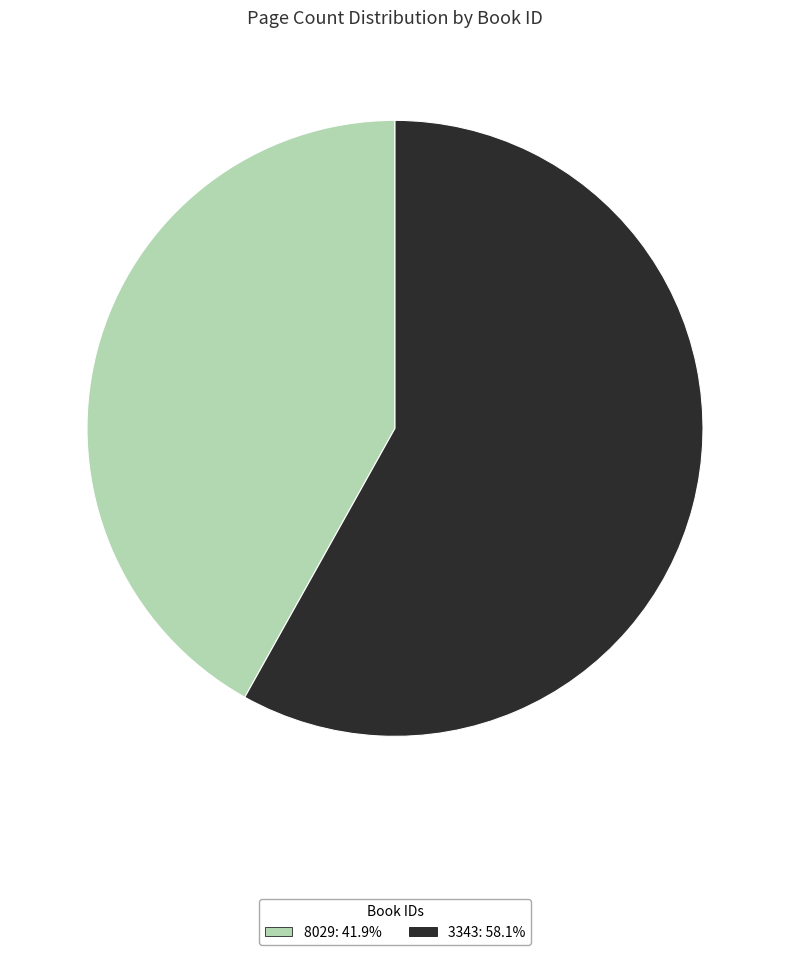

Do 3343 and 8029 together represent more than half of the pie?

Yes